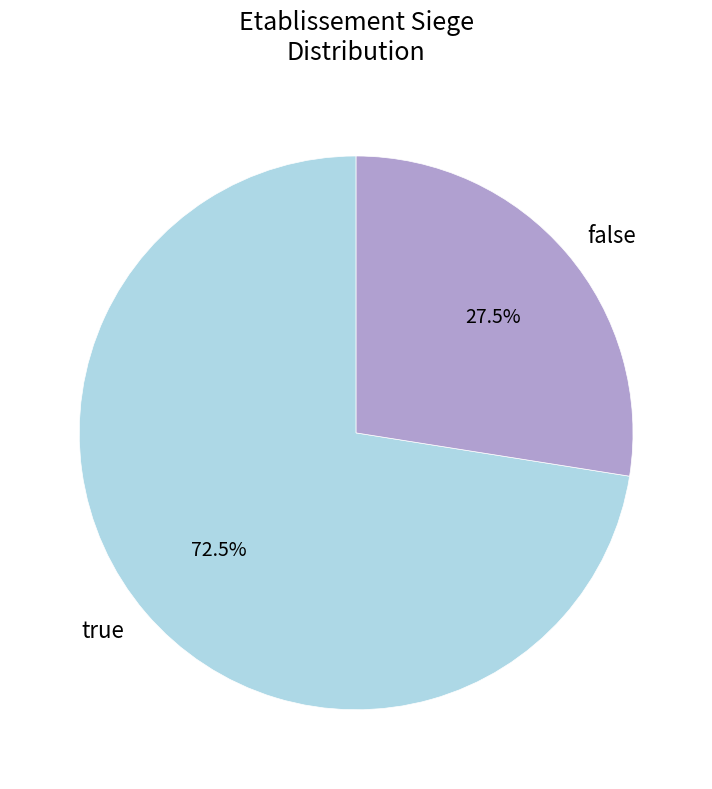

Is false the majority of the pie?

No